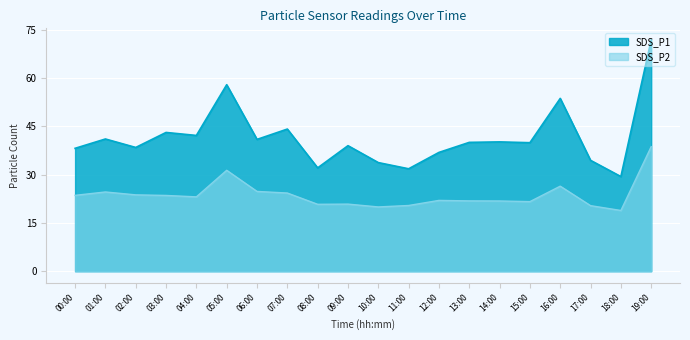

Which series has the largest total across all categories?

SDS_P1